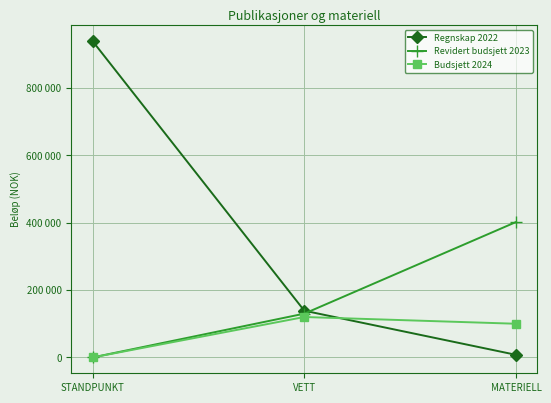

Where does the Regnskap 2022 series first go above 138743?

STANDPUNKT